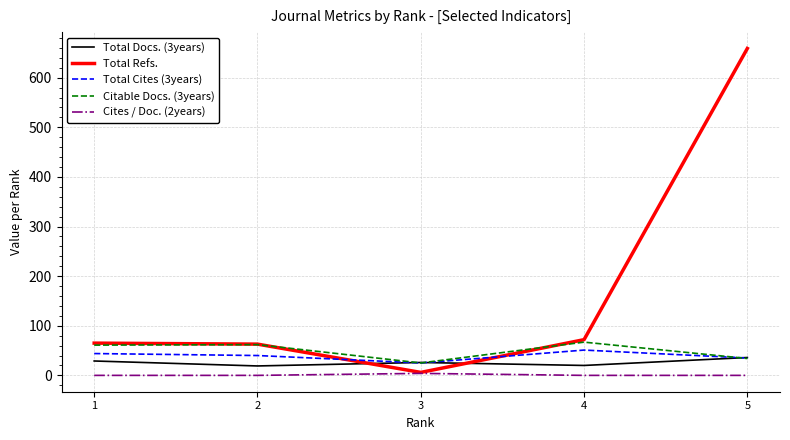

What is the sum of the Total Cites (3years) values at 4 and 2?

91